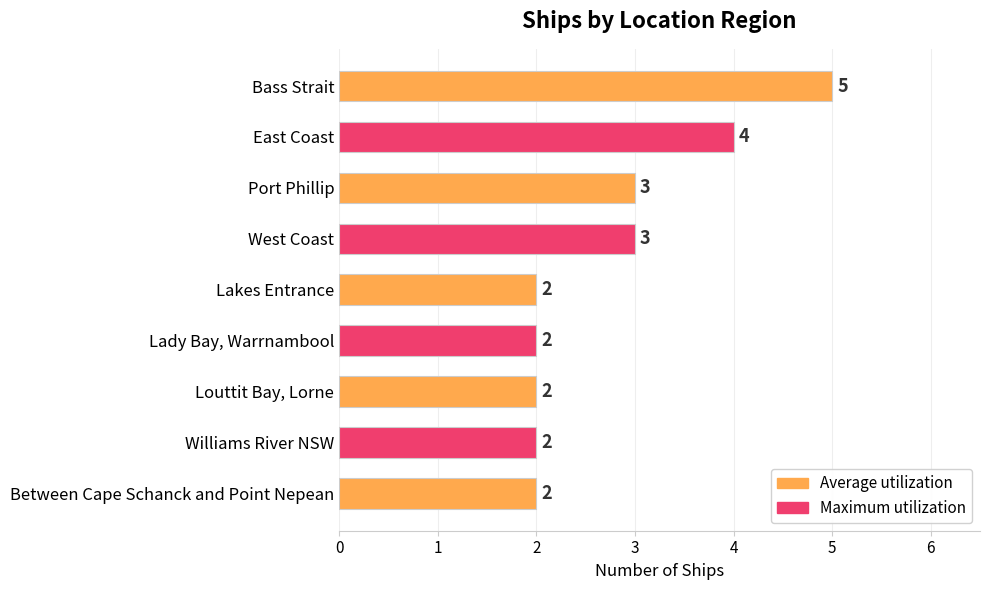

What position from the top is Lakes Entrance?

5